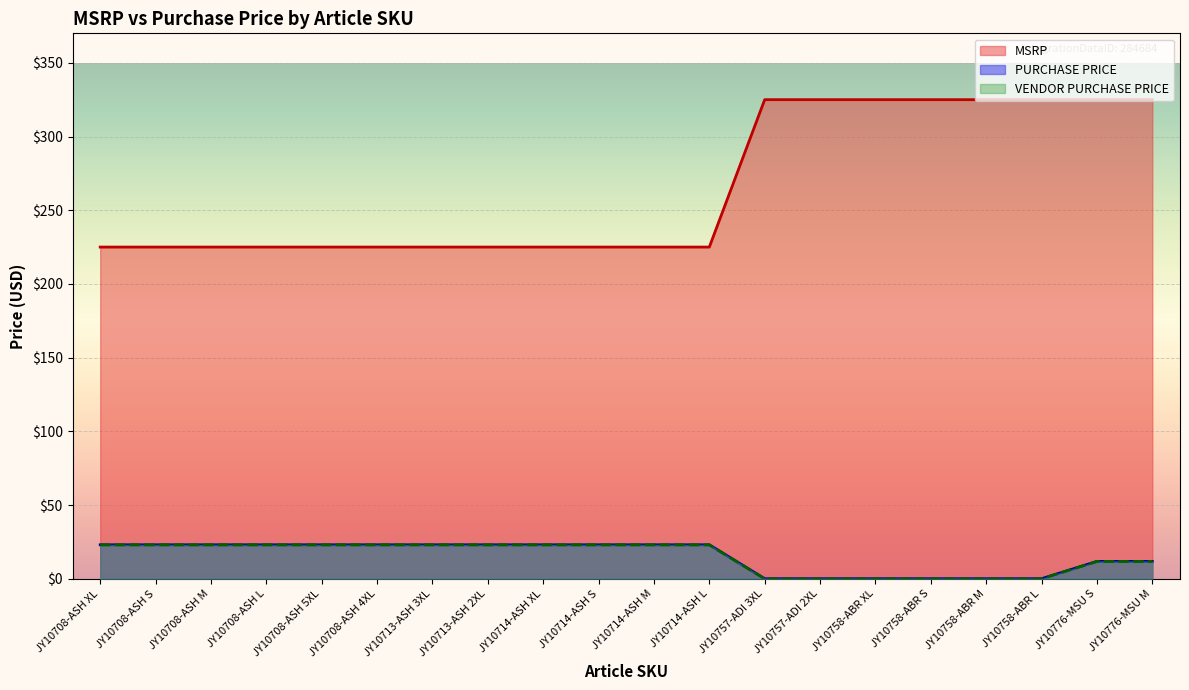

True or false: MSRP and VENDOR PURCHASE PRICE cross at least once.

False